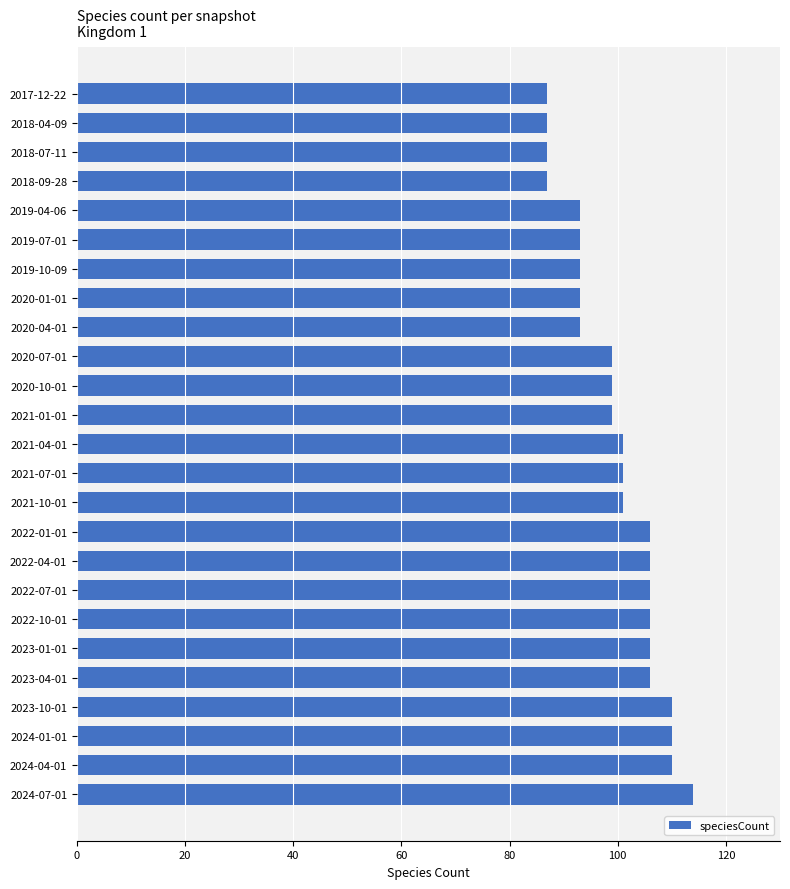

Is it true that the value at 2019-10-09 is 93?

True